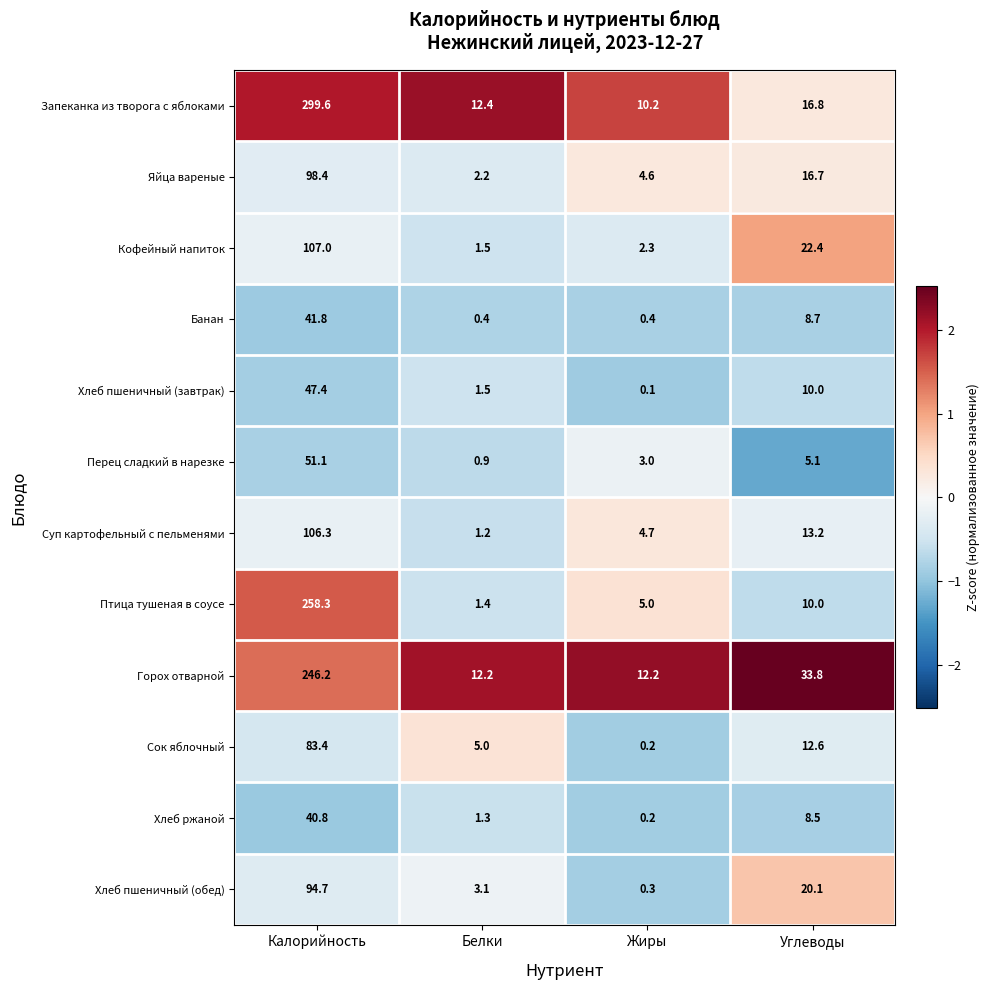

Which series has the widest spread of values?

Запеканка из творога с яблоками